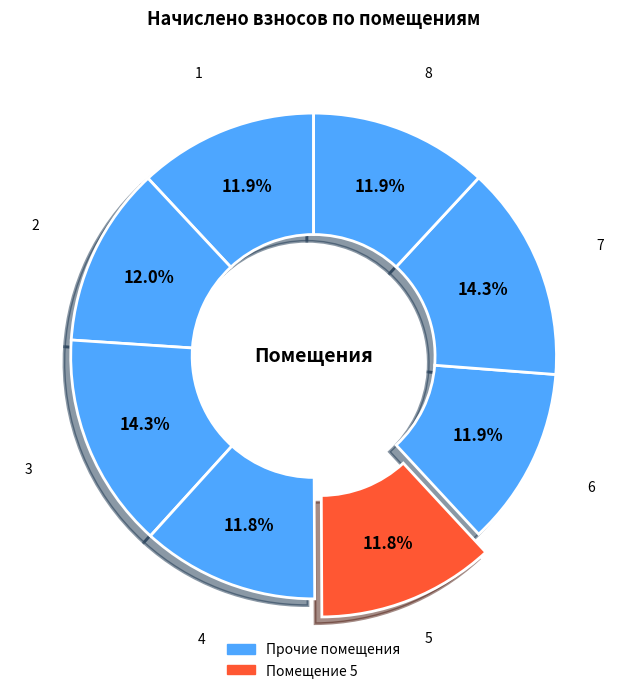

How many segments does this pie chart have?

8